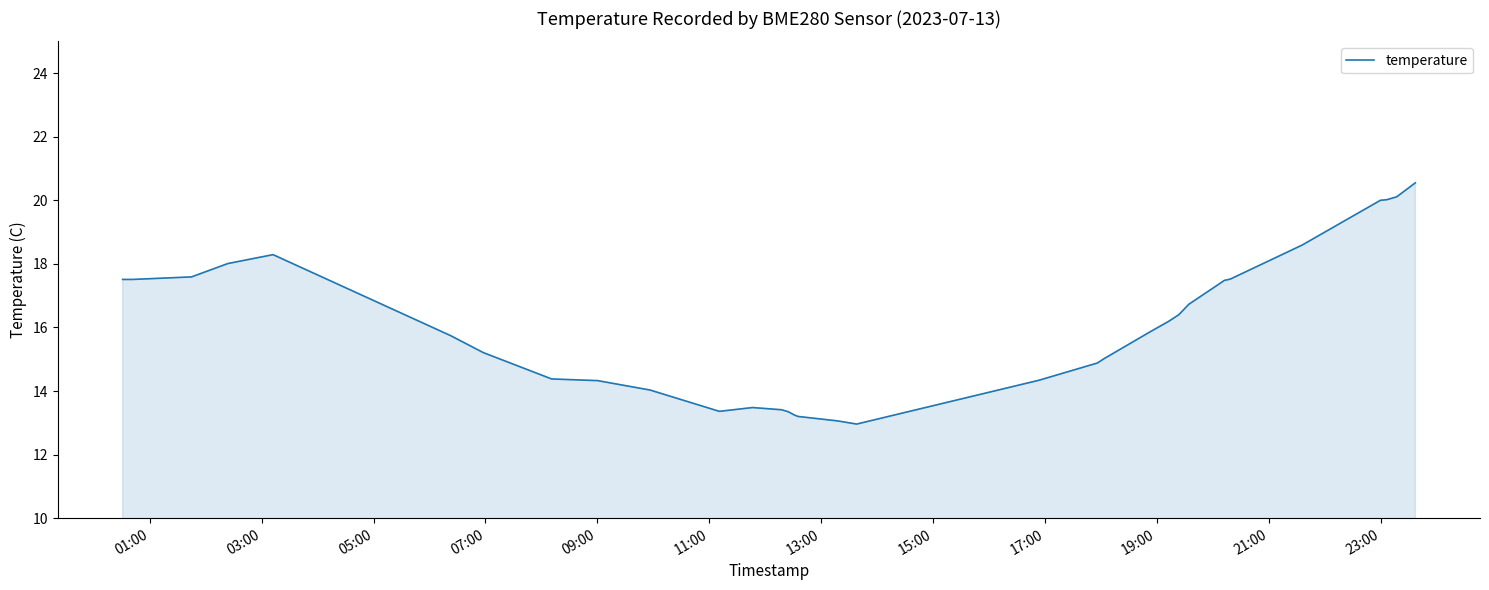

Does the chart display data point markers on the line(s)?

No